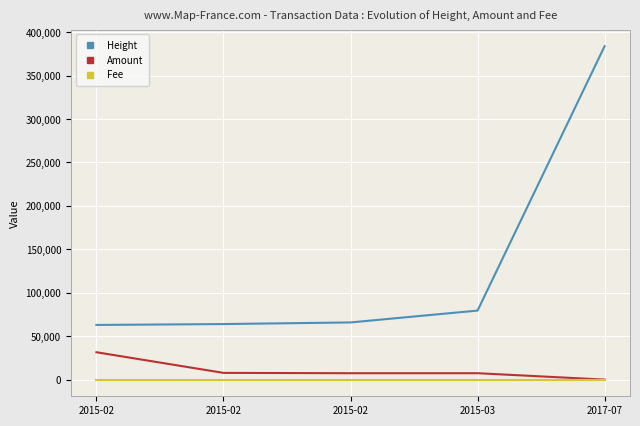

Is this an area chart (filled region under the line)?

No